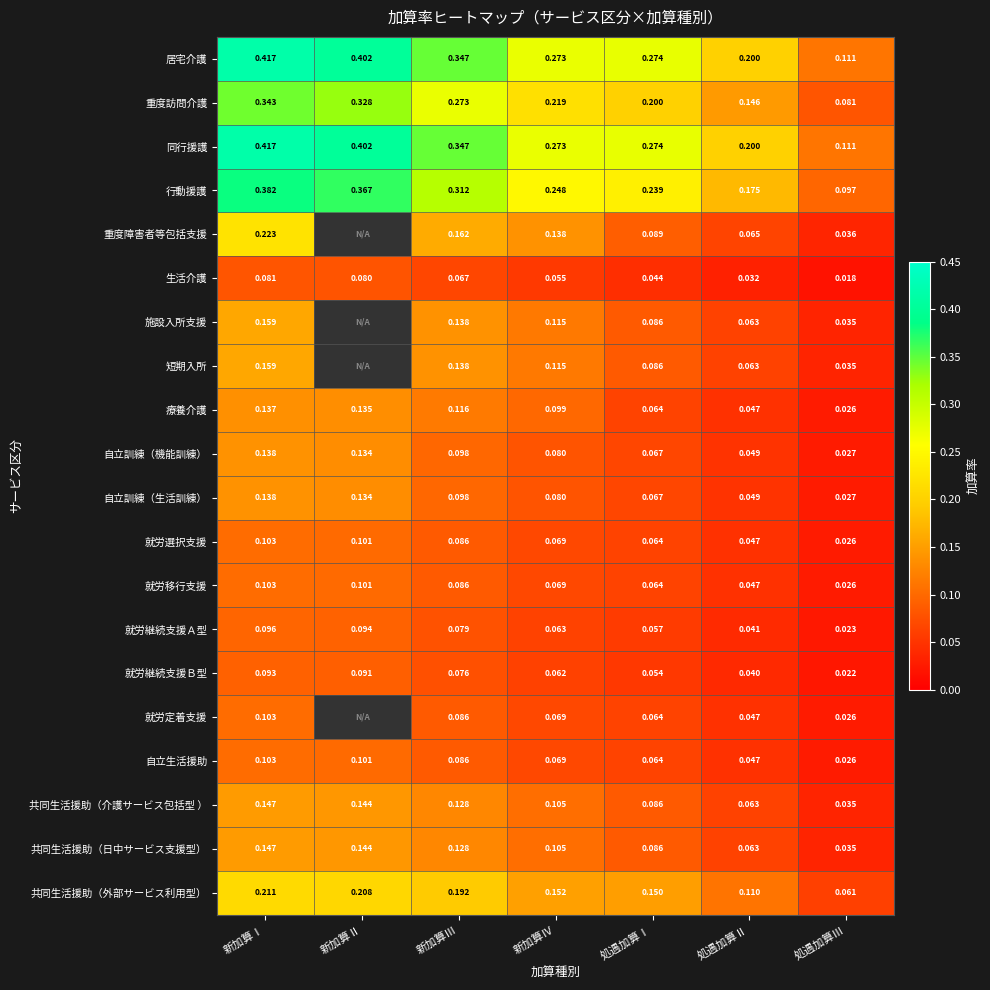

List the labels in order of 重度訪問介護 value, largest first.

新加算Ⅰ, 新加算Ⅱ, 新加算Ⅲ, 新加算Ⅳ, 処遇加算Ⅰ, 処遇加算Ⅱ, 処遇加算Ⅲ